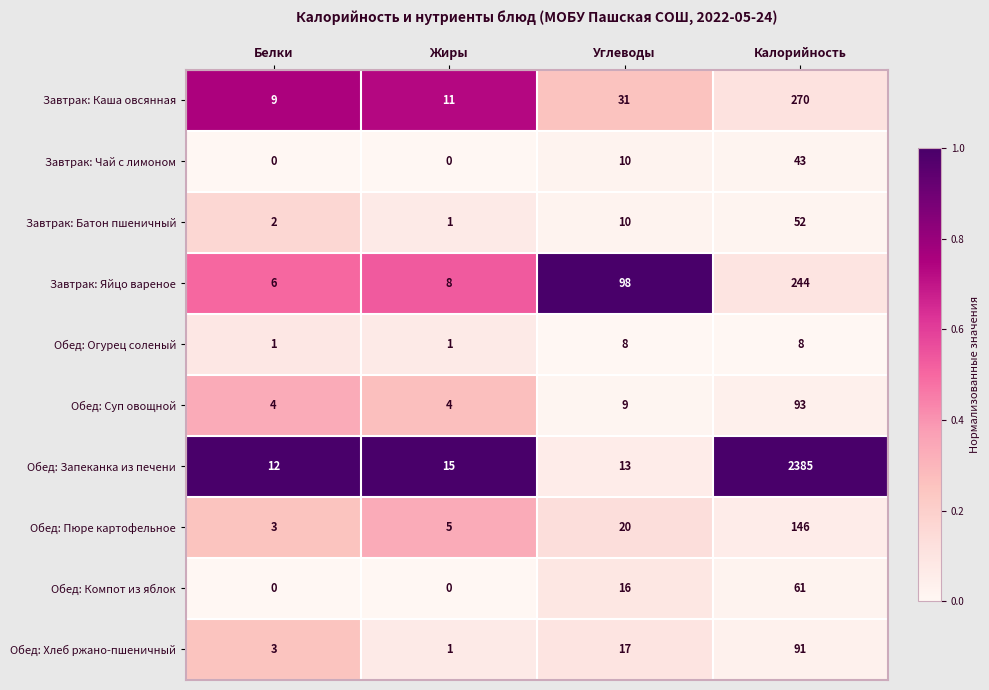

Is the value of Обед: Огурец соленый at Калорийность greater than the value of Обед: Пюре картофельное at Калорийность?

No